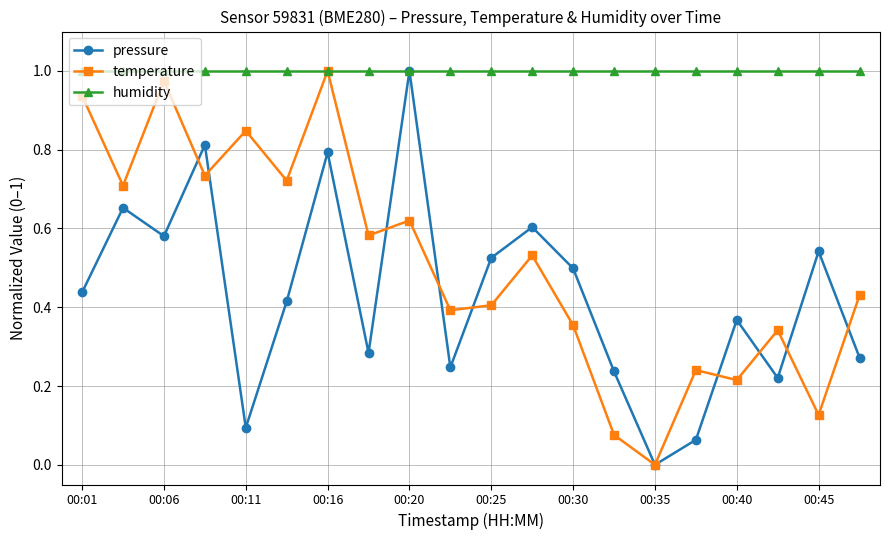

How many interior local valleys does the temperature series have?

8